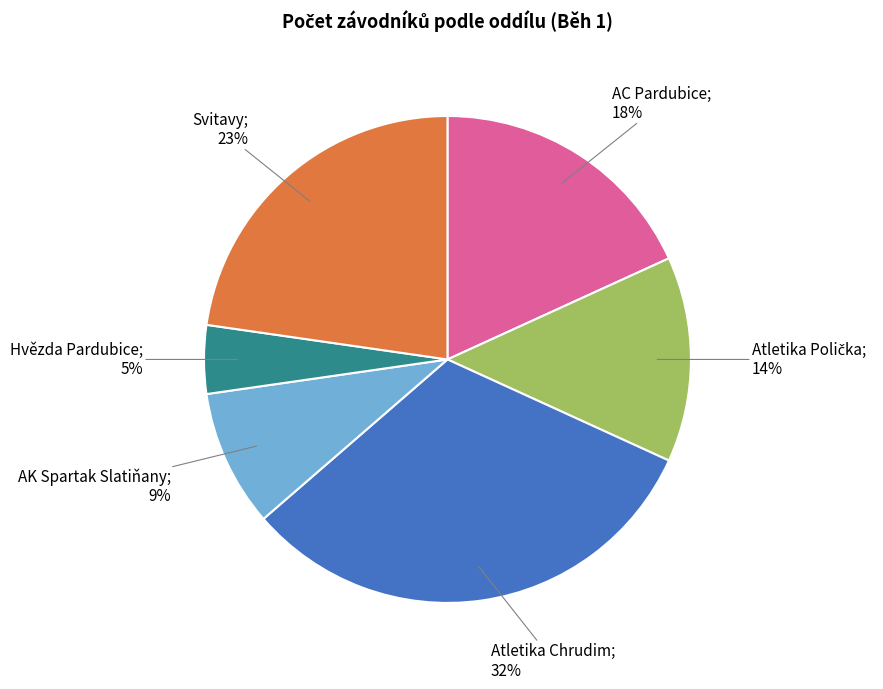

Is there a majority slice in this chart?

No